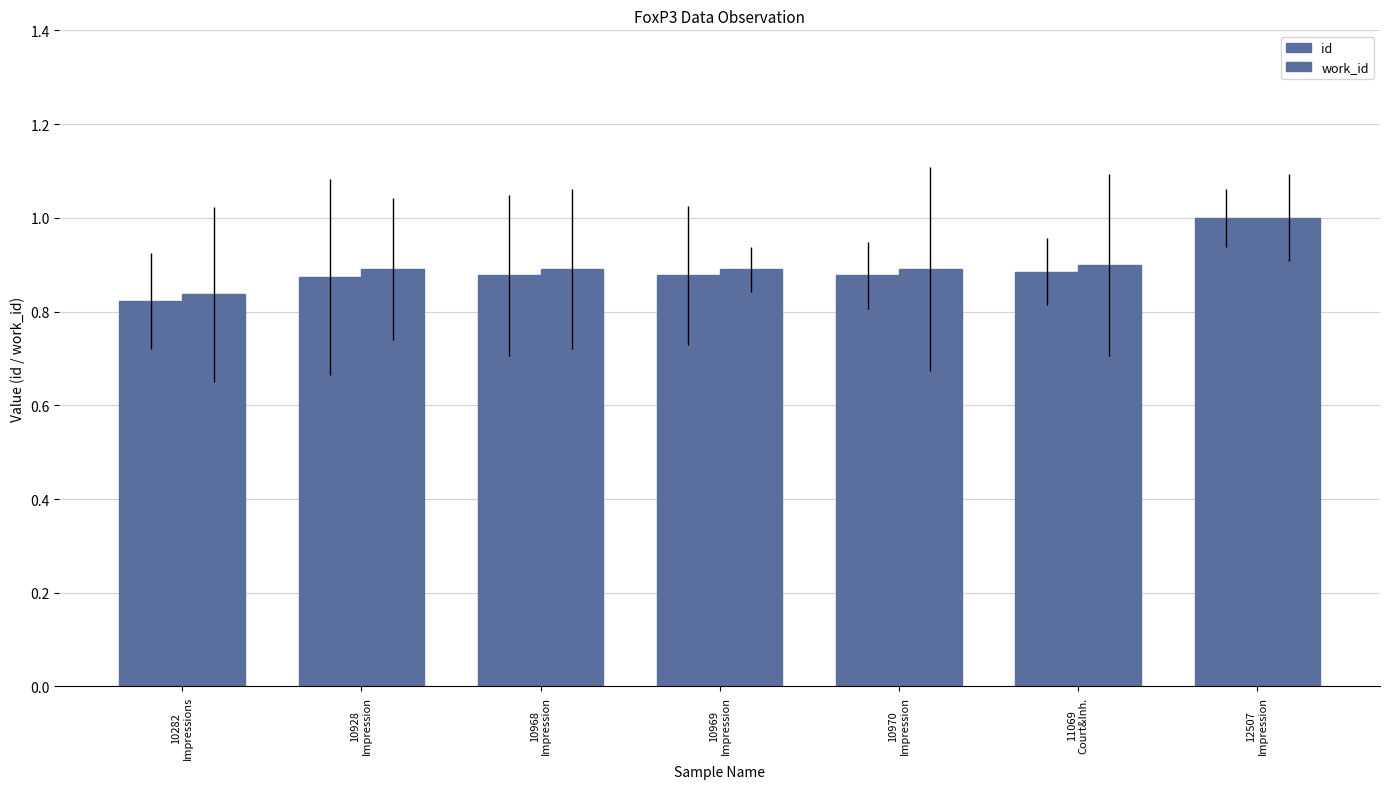

How many categories are shown in the chart?

7